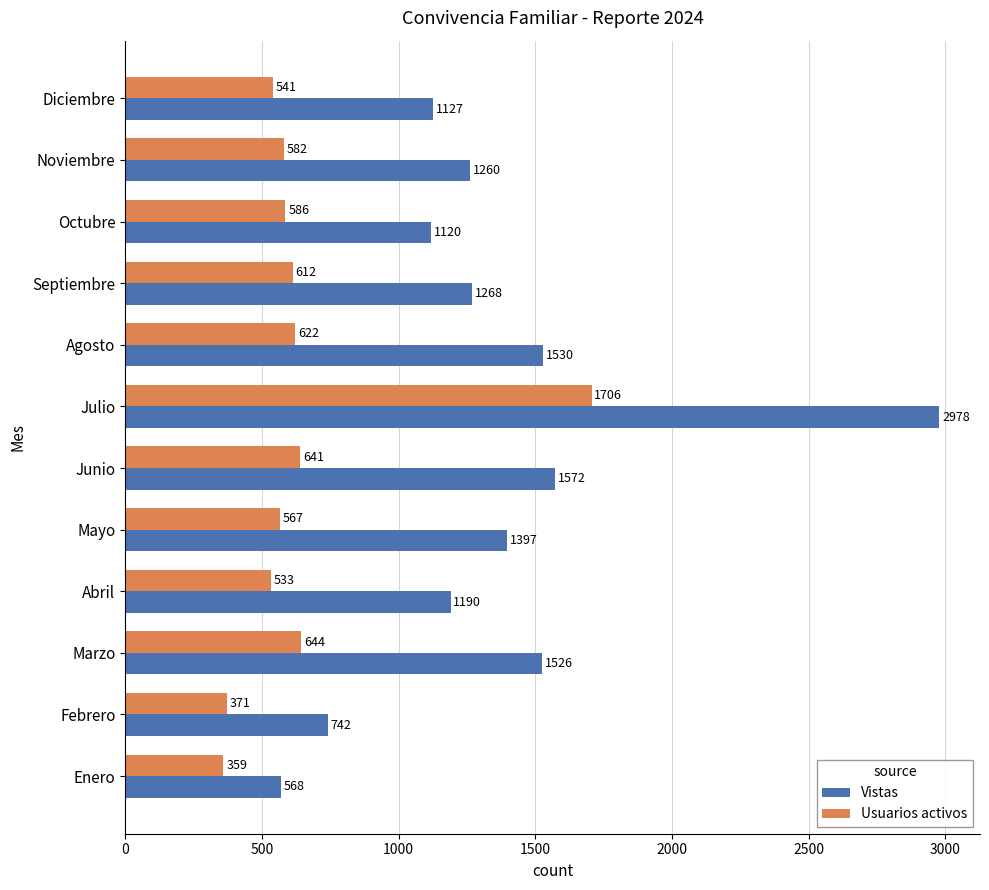

What value does the Vistas series have at Julio?

2978